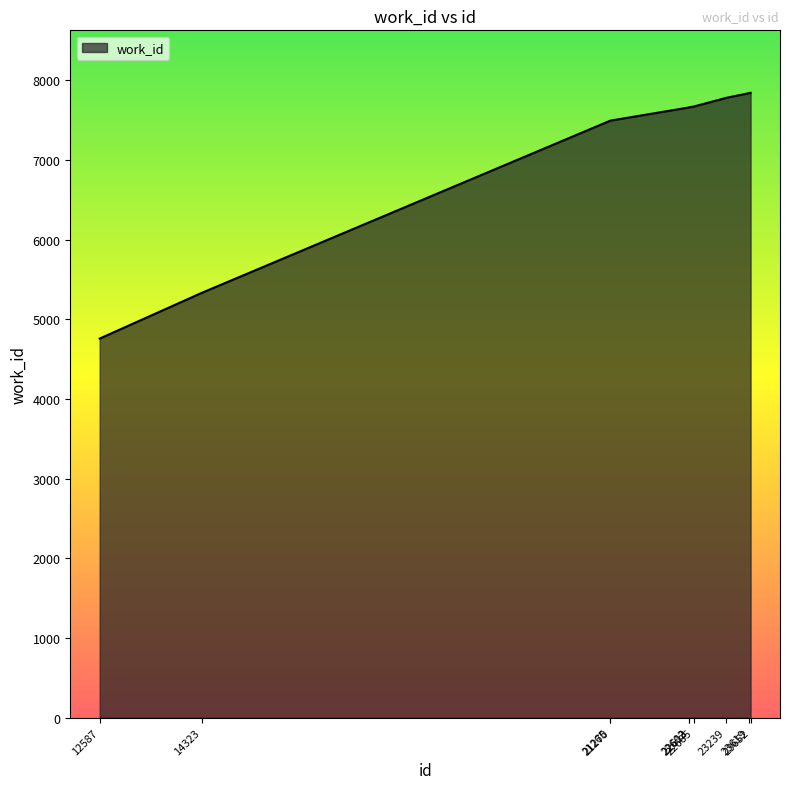

What is the average value?

7151